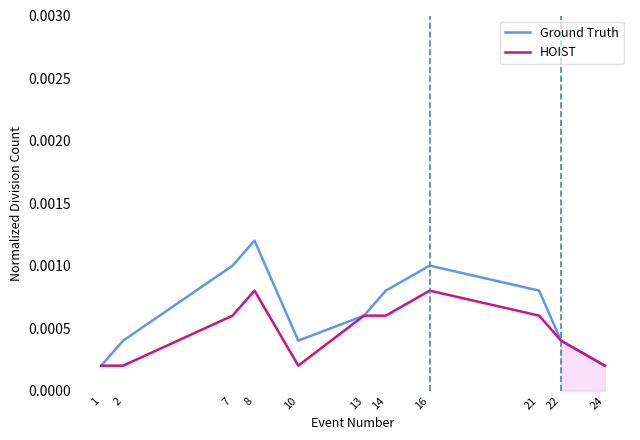

Rank the categories by HOIST value from highest to lowest.

8, 16, 7, 13, 14, 21, 22, 1, 2, 10, 24